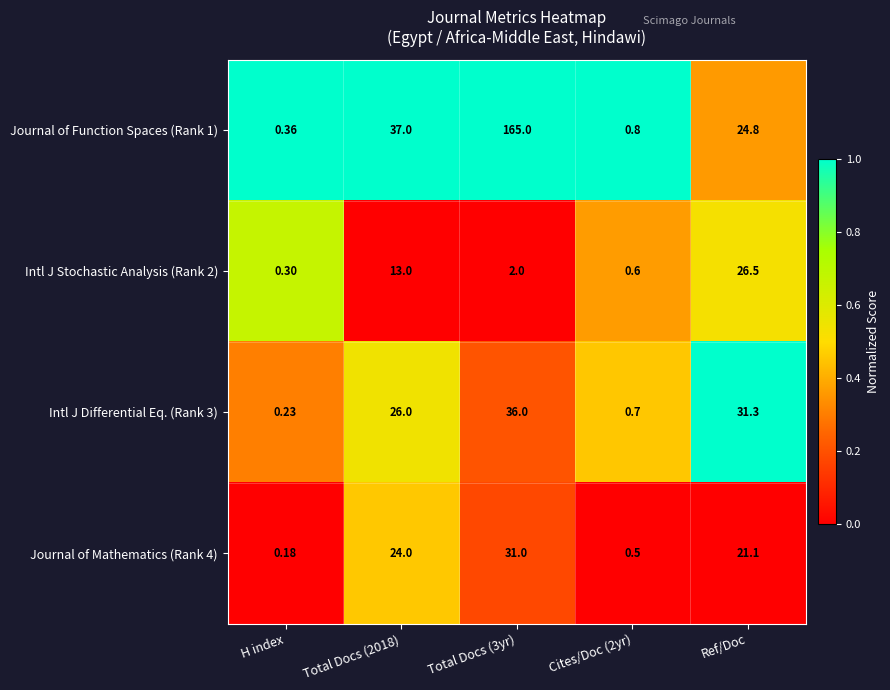

Is the value of Intl J Differential Eq. (Rank 3) at Ref/Doc greater than the value of Intl J Stochastic Analysis (Rank 2) at H index?

Yes